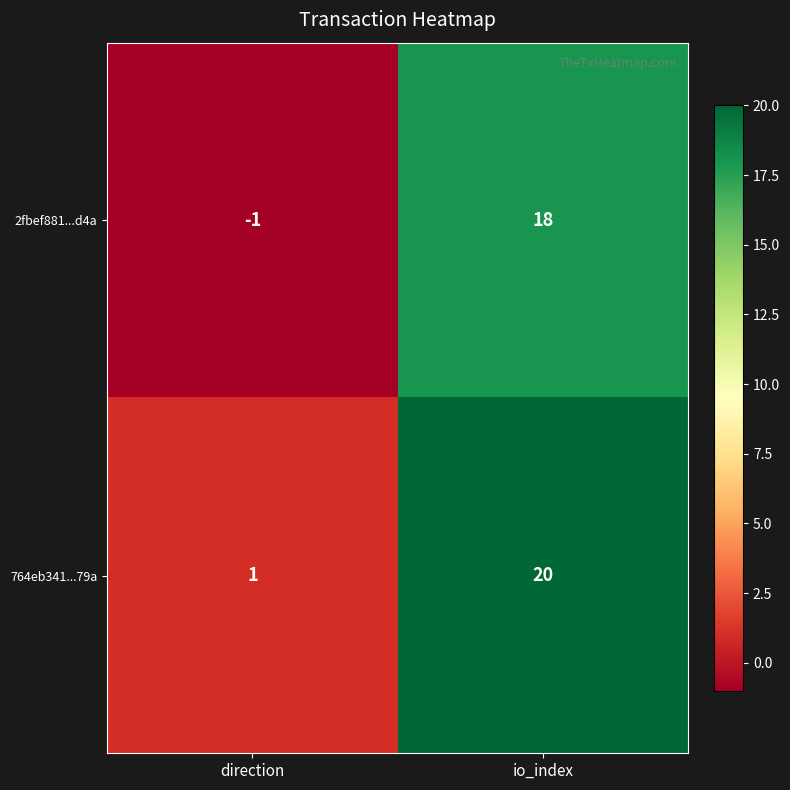

What is the sum of all 764eb341...79a values?

21